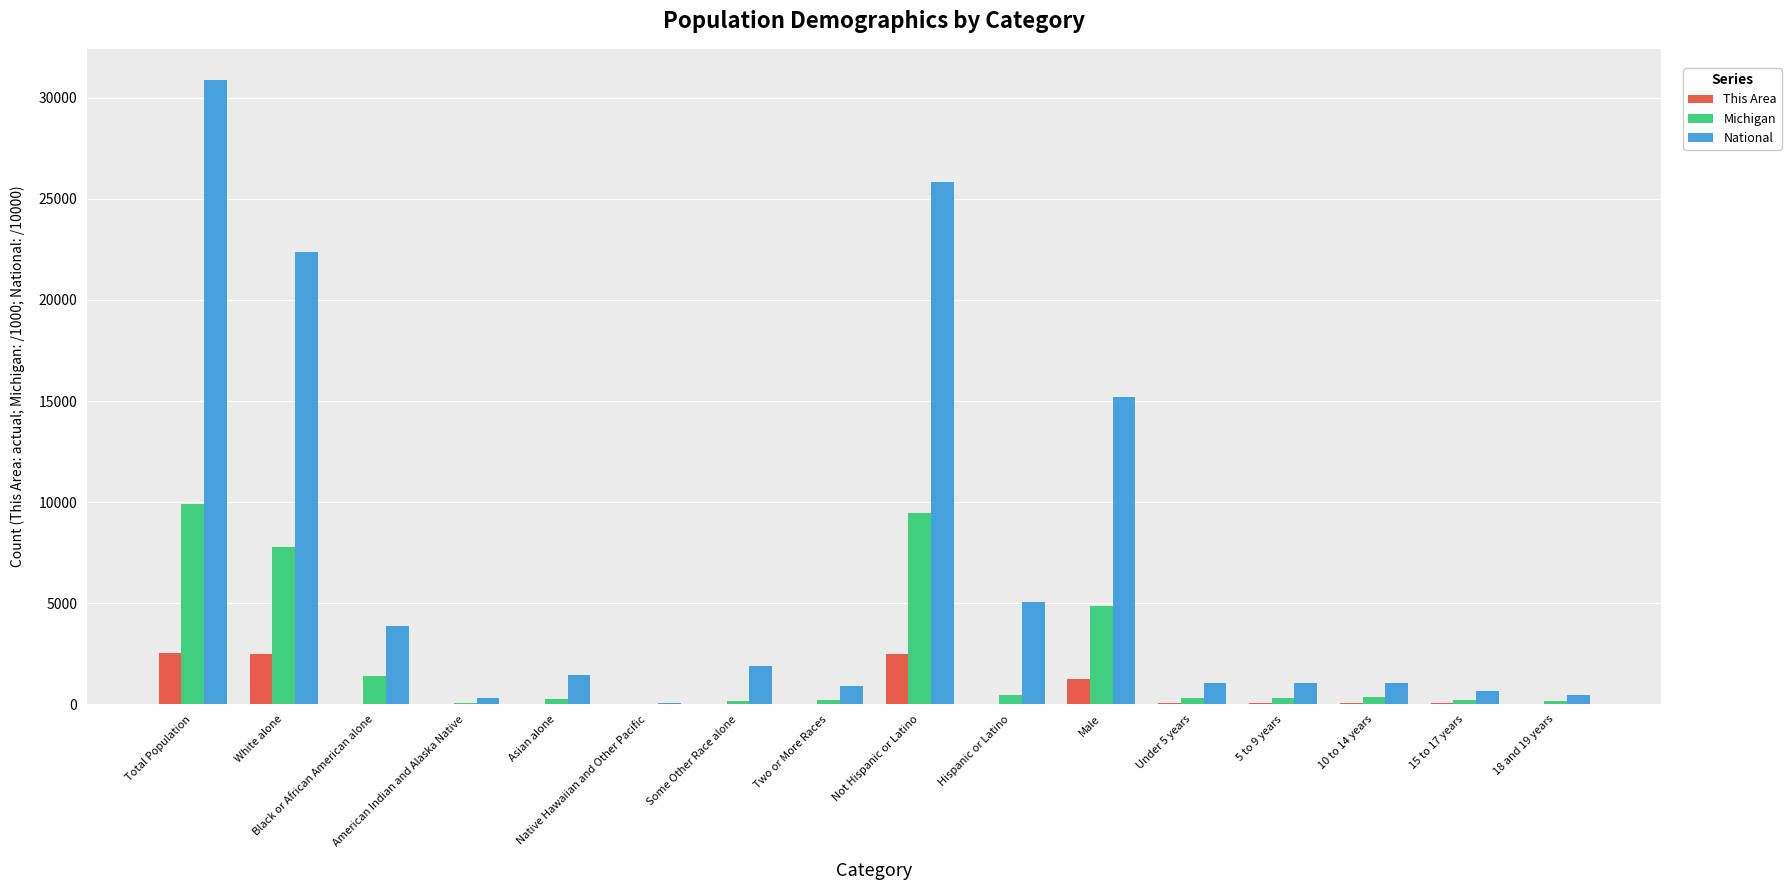

Where does the National series first go above 1467?

Total Population